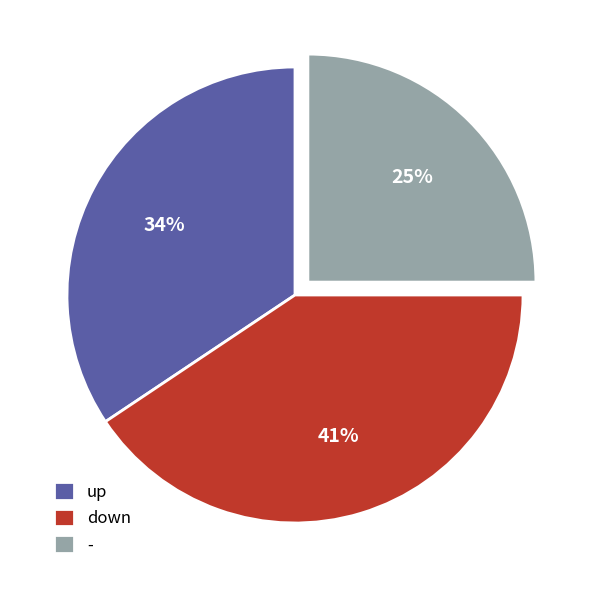

To the nearest percent, what is the average slice percentage?

33%